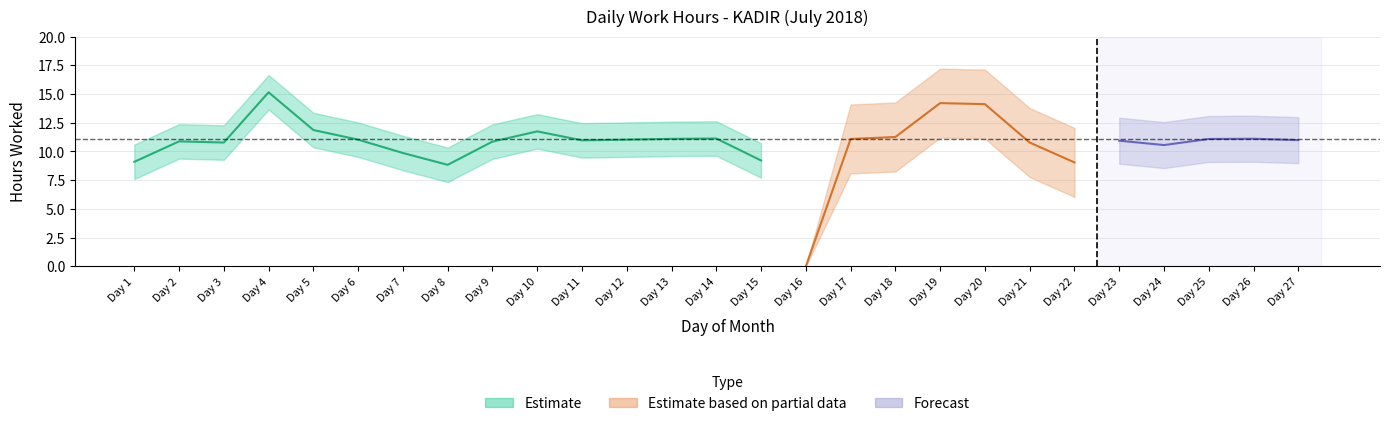

Does the chart display data point markers on the line(s)?

No